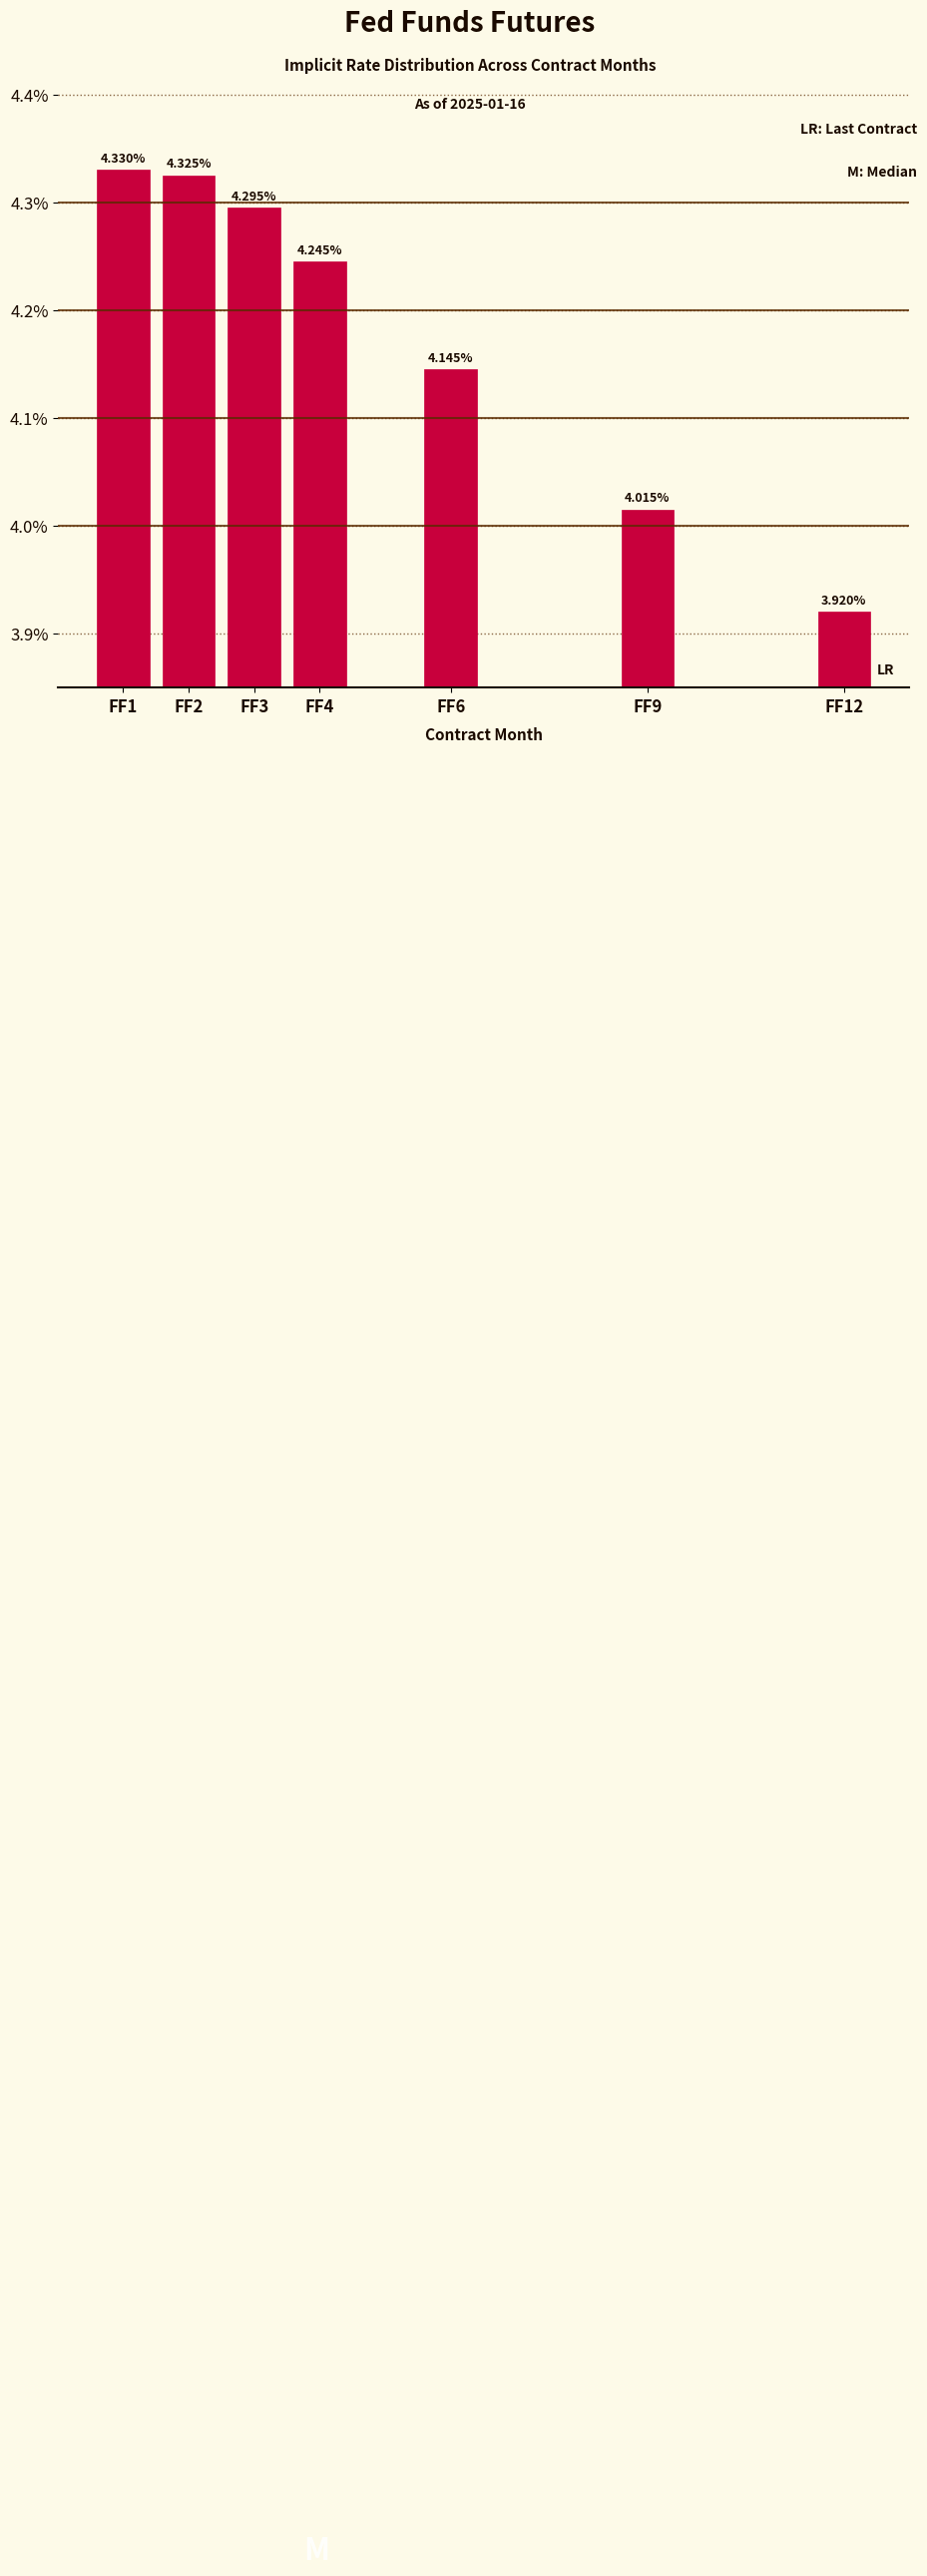

Rank the categories by value from highest to lowest.

FF1, FF2, FF3, FF4, FF6, FF9, FF12